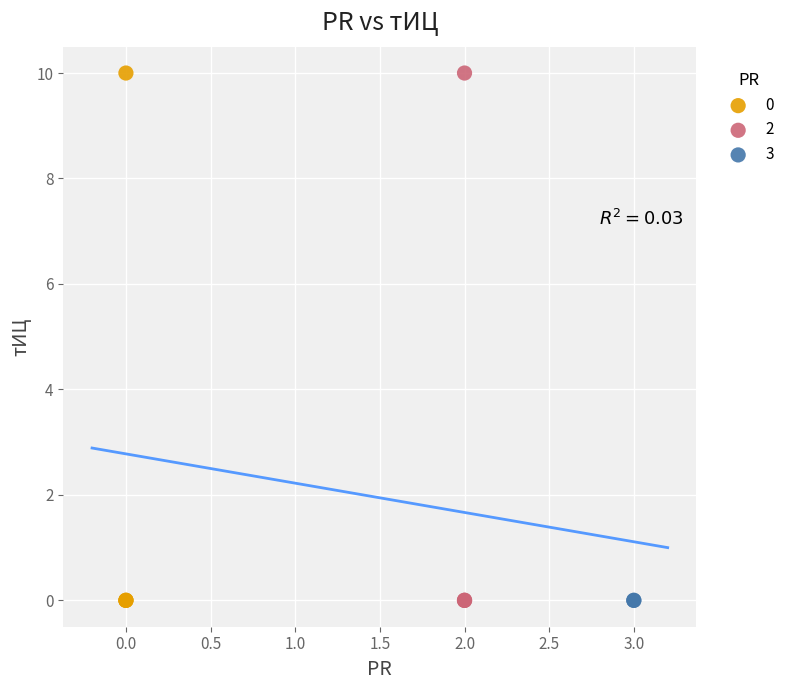

What are all the series names shown in the legend?

0, 2, 3